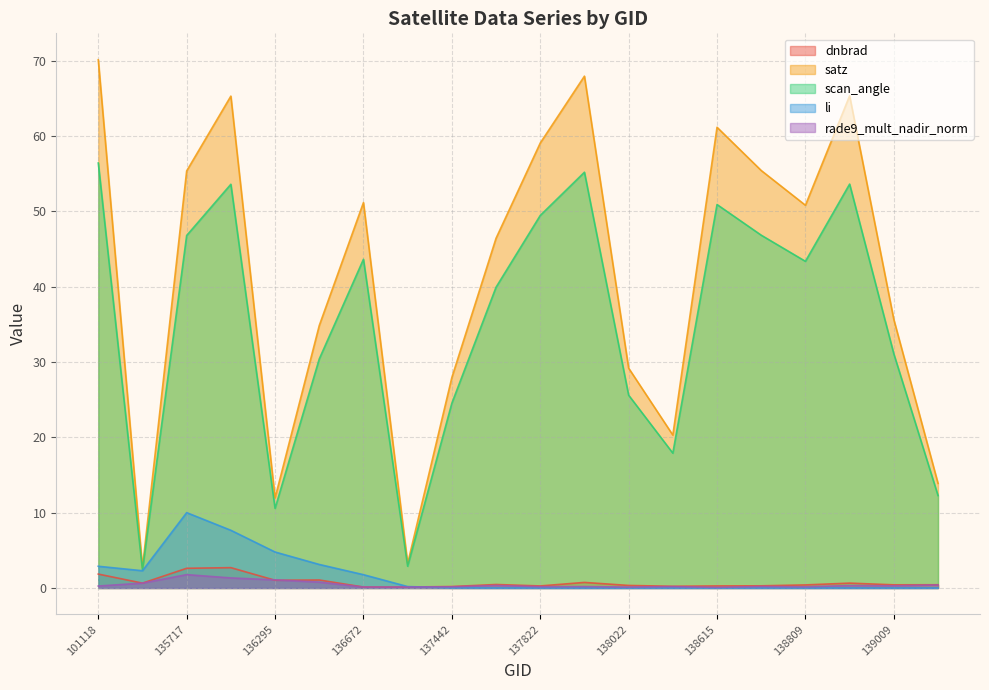

True or false: scan_angle and dnbrad cross at least once.

False